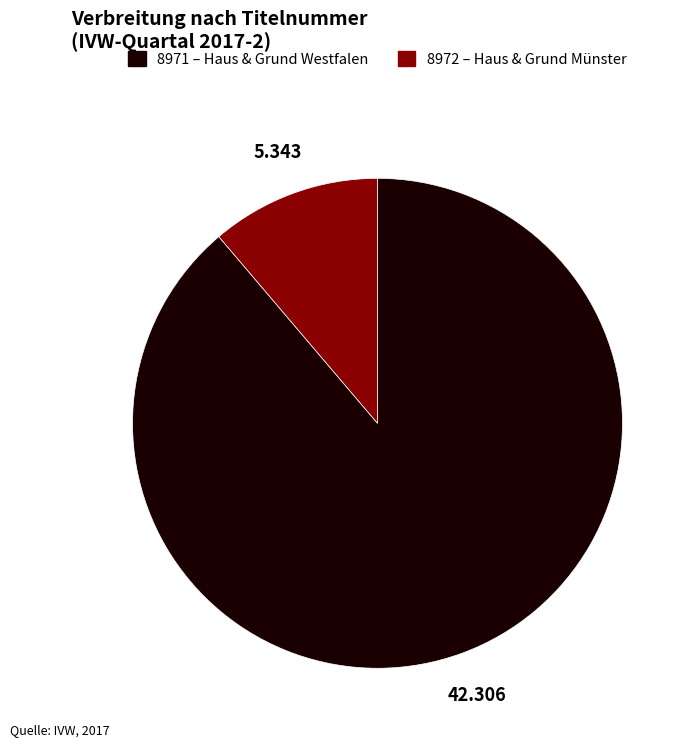

Which slice is the largest?

8971